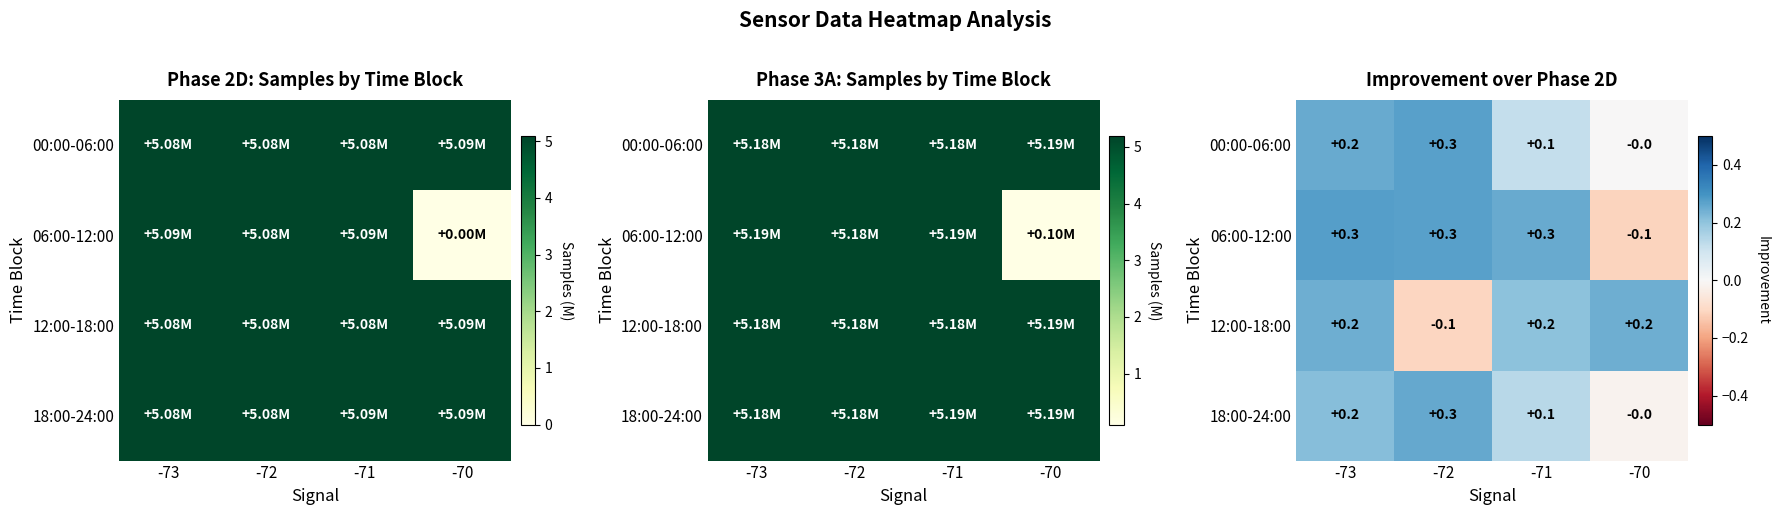

How many positive values does the row_3 series have?

3